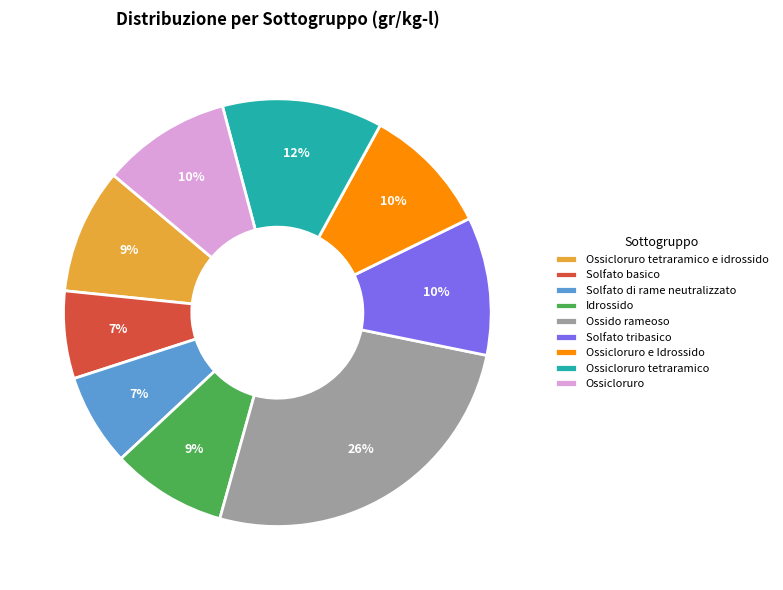

Is there any slice that represents more than half of the pie?

No